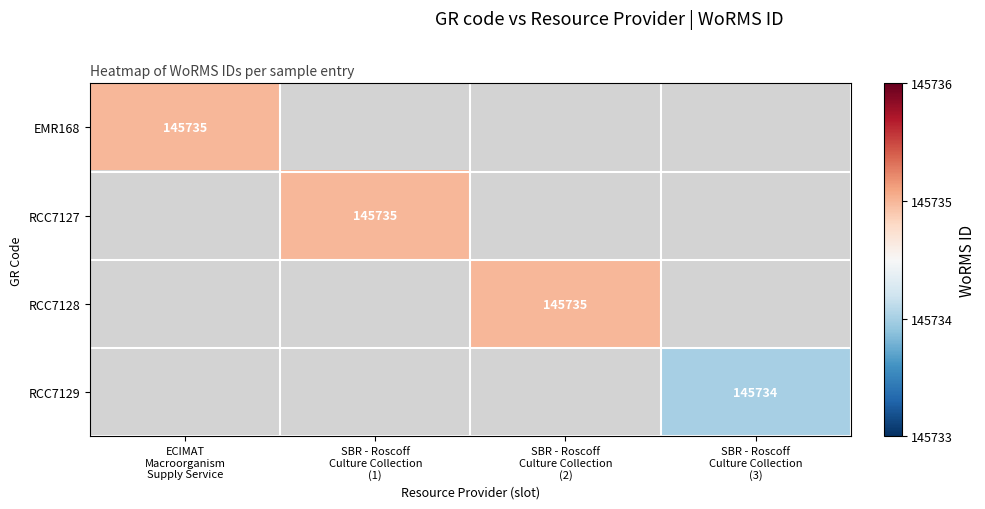

How many positive values does the RCC7128 series have?

1